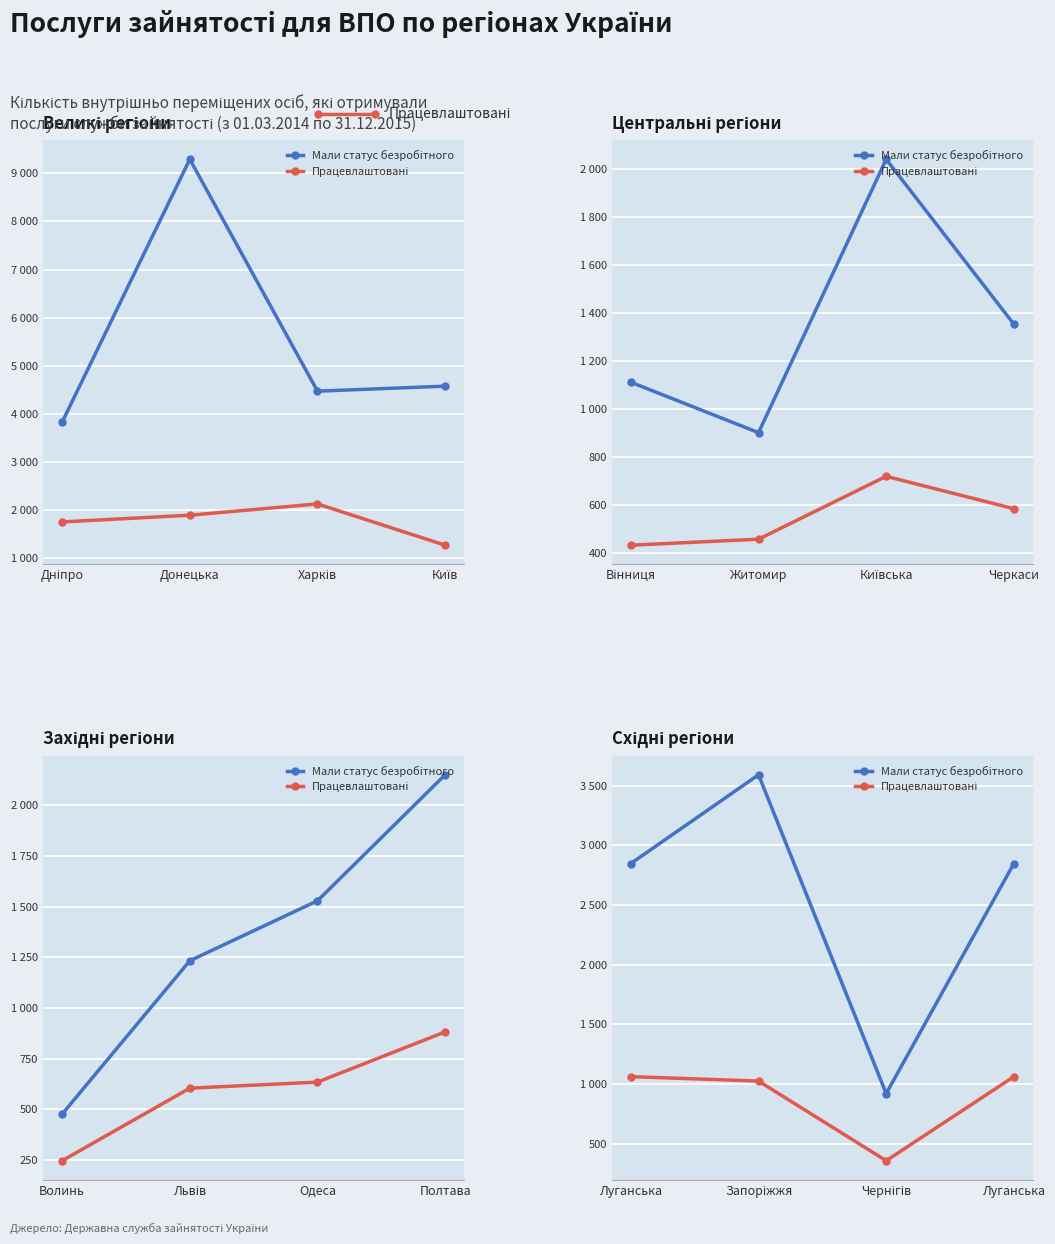

What is the sum of all Мали статус безробітного values?

10210